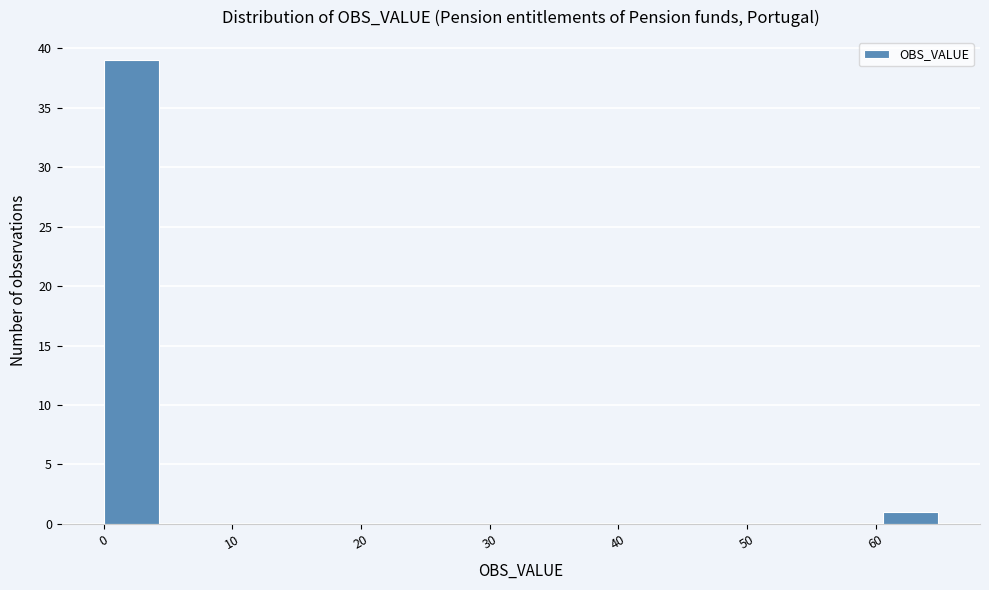

How tall is the bar that spans 0 to 4 on the x-axis? Neither the bar edges nor the heights are printed on the chart, so give them approximately, as read against the axes.

39